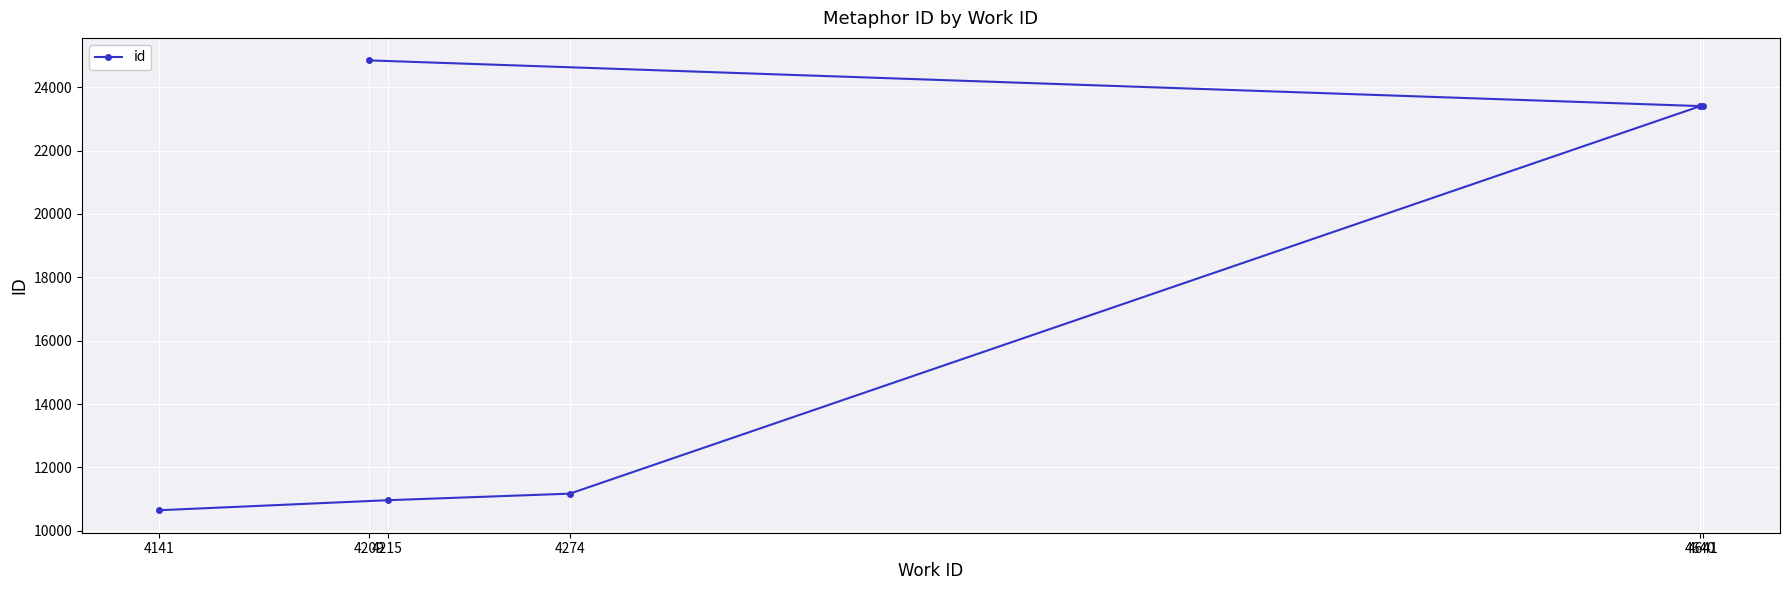

Rank the categories by value from highest to lowest.

4209, 4641, 4640, 4274, 4215, 4141